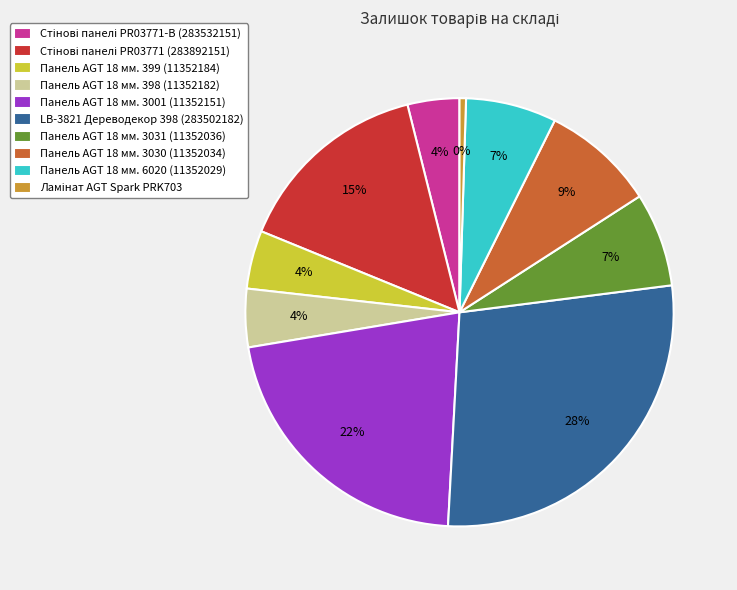

To the nearest percent, what portion does Панель AGT 18 мм. 3001 (11352151) represent?

22%